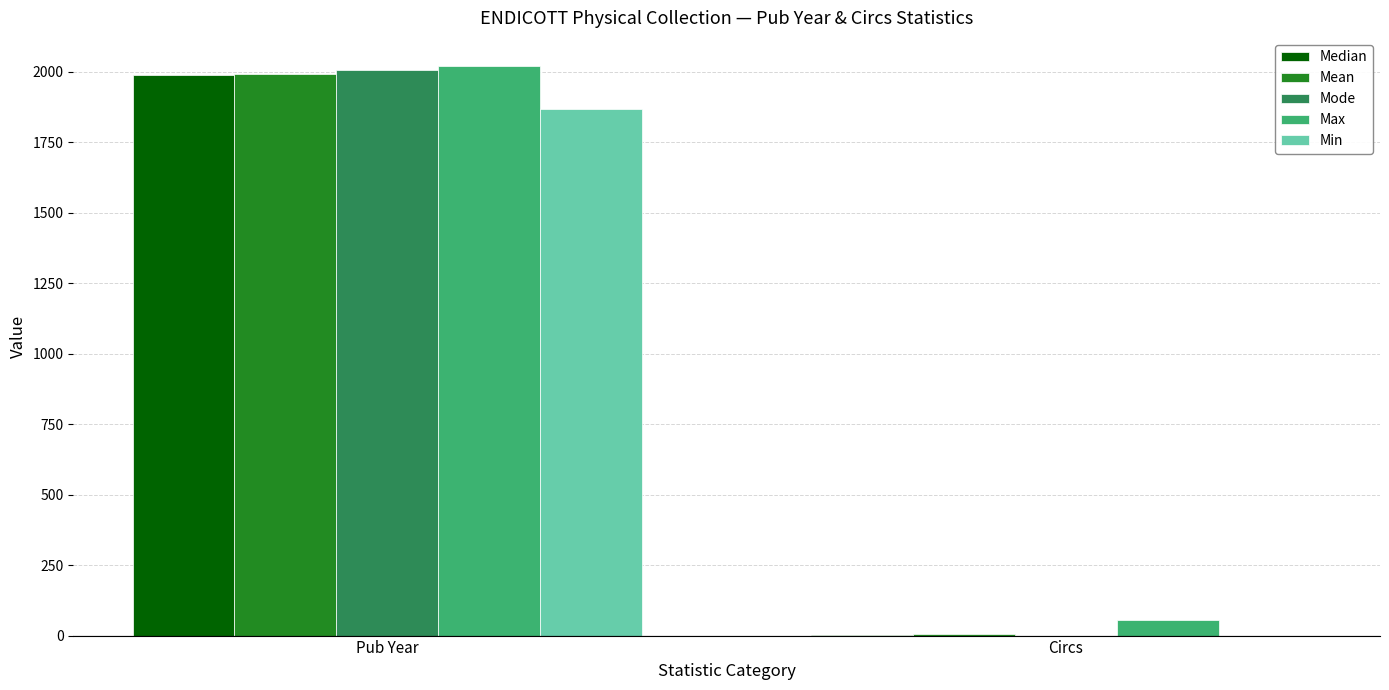

Which category has the highest value across all series?

Pub Year